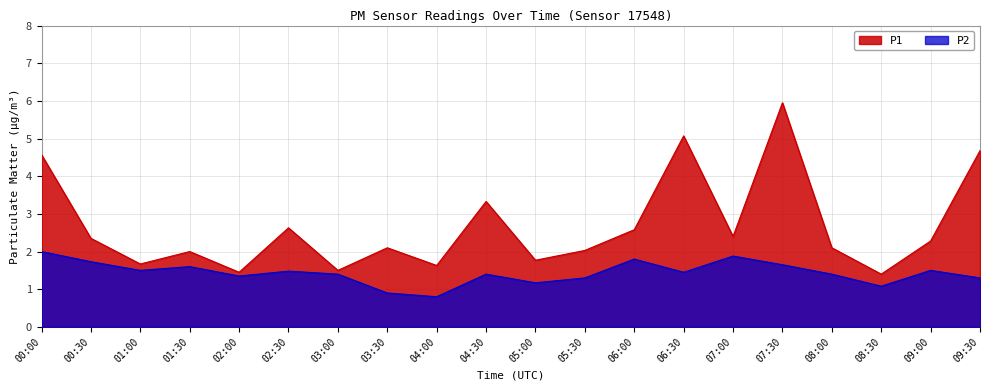

At which category is the sum across all series the highest?

07:30